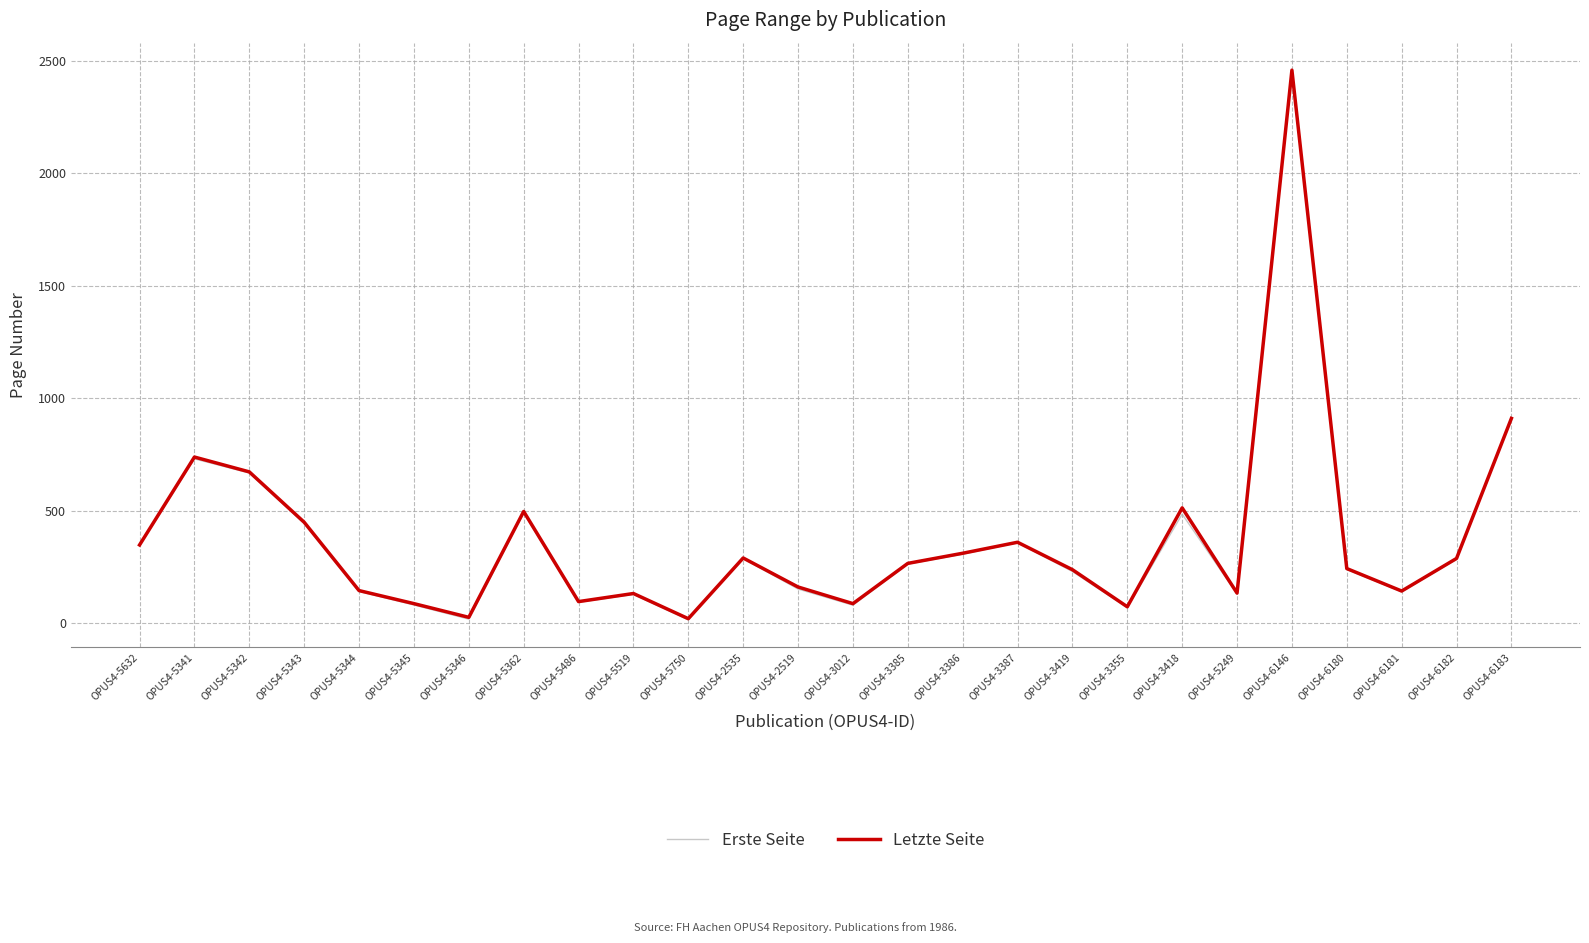

What is the minimum value shown in the chart?

14